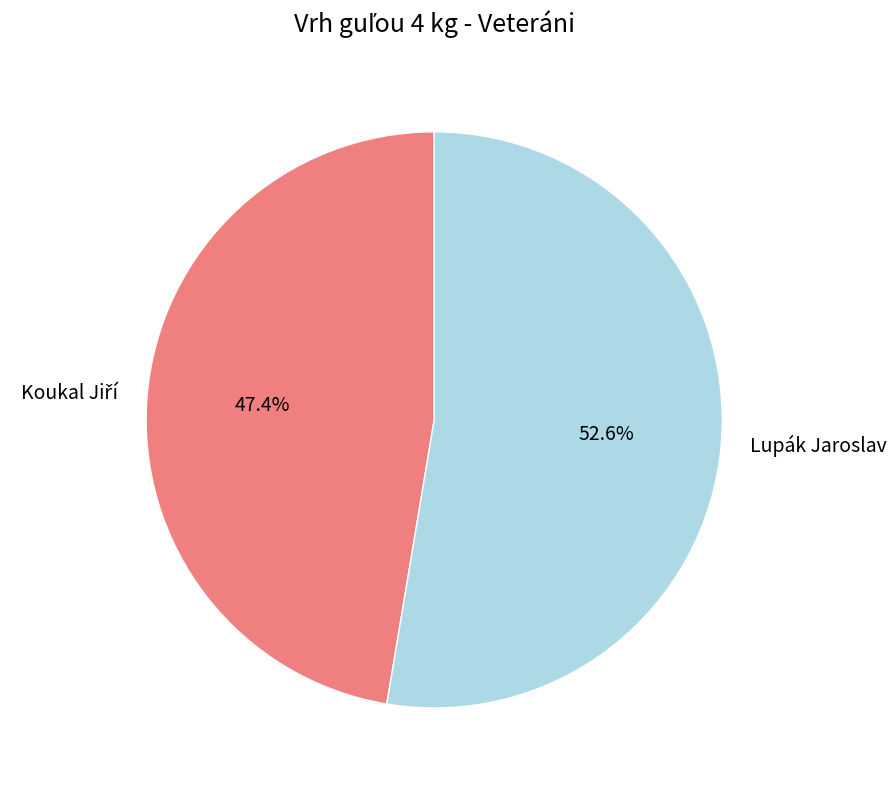

Is it true that Lupák Jaroslav is 53% of the pie?

True